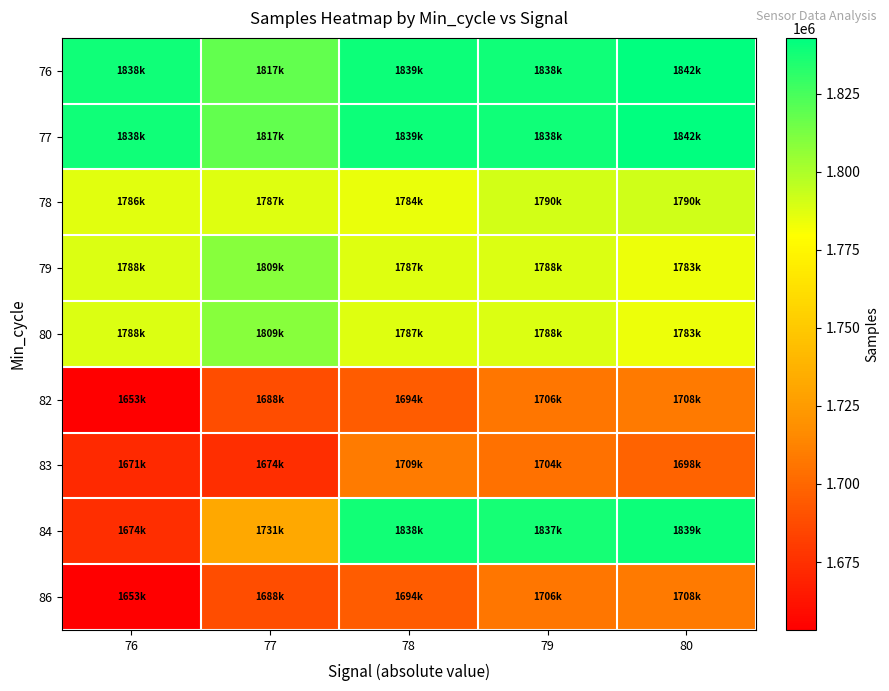

Reading left to right, list all the values displayed in this chart.

76: 76=1838897	77=1817806	78=1839841	79=1838898	80=1842816
77: 76=1838897	77=1817806	78=1839841	79=1838898	80=1842816
78: 76=1786774	77=1787662	78=1784908	79=1790627	80=1790998
79: 76=1788476	77=1809311	78=1787823	79=1788625	80=1783856
80: 76=1788476	77=1809311	78=1787823	79=1788625	80=1783856
82: 76=1653252	77=1688258	78=1694939	79=1706881	80=1708129
83: 76=1671822	77=1674522	78=1709357	79=1704924	80=1698187
84: 76=1674471	77=1731964	78=1838348	79=1837201	80=1839841
86: 76=1653252	77=1688258	78=1694939	79=1706881	80=1708129